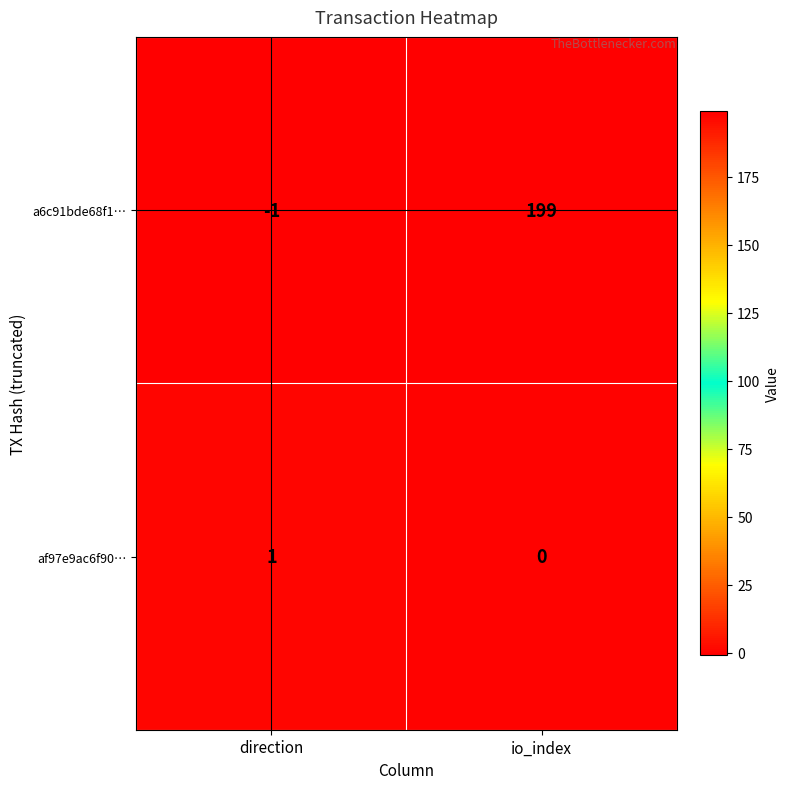

At how many categories does at least one series exceed 127?

1